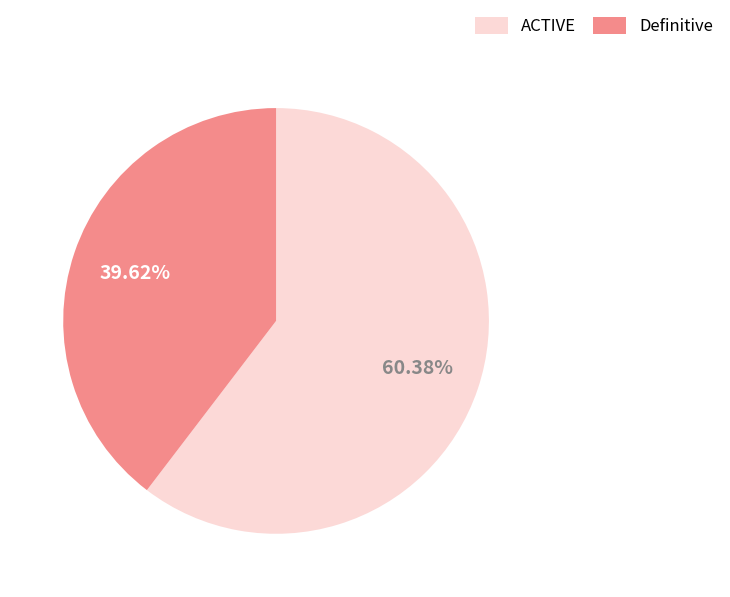

To the nearest percent, what percentage of the pie is ACTIVE?

60%